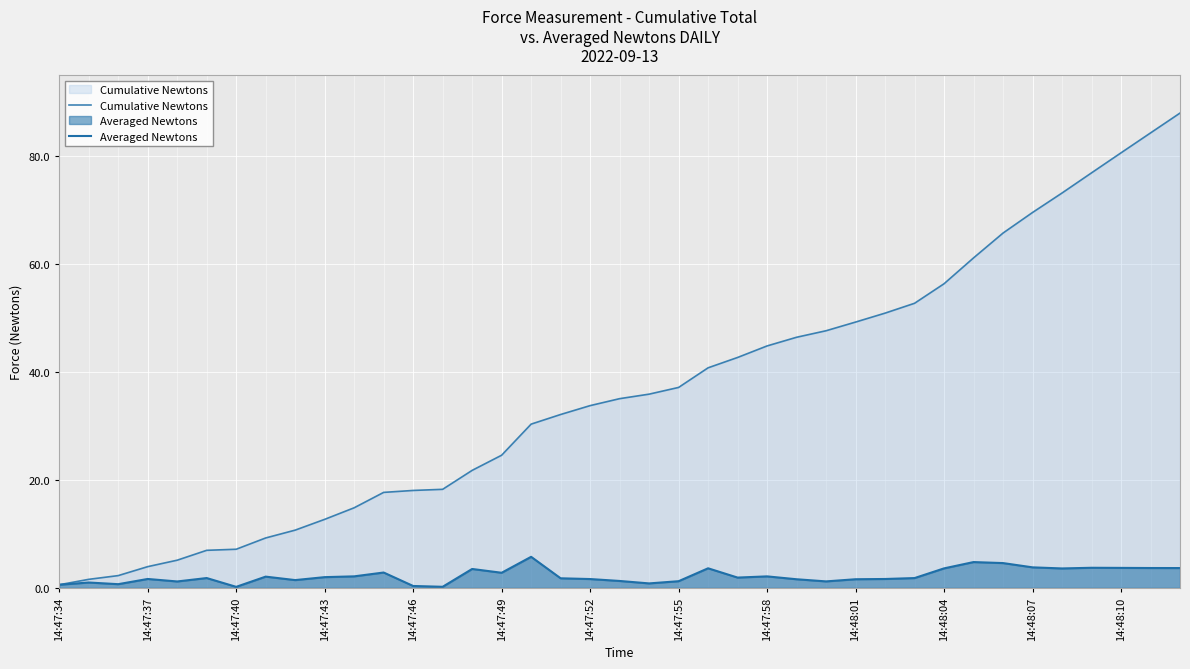

Rank the categories by Averaged Newtons value from highest to lowest.

16, 31, 32, 33, 35, 36, 37, 38, 22, 30, 34, 14, 14:48:07, 15, 14:48:04, 24, 14:47:55, 14:48:01, 23, 14:47:49, 29, 17, 14:47:43, 28, 18, 27, 25, 14:47:58, 19, 21, 26, 14:47:46, 14:47:37, 20, 14:47:40, 14:47:34, 14:48:10, 13, 14:47:52